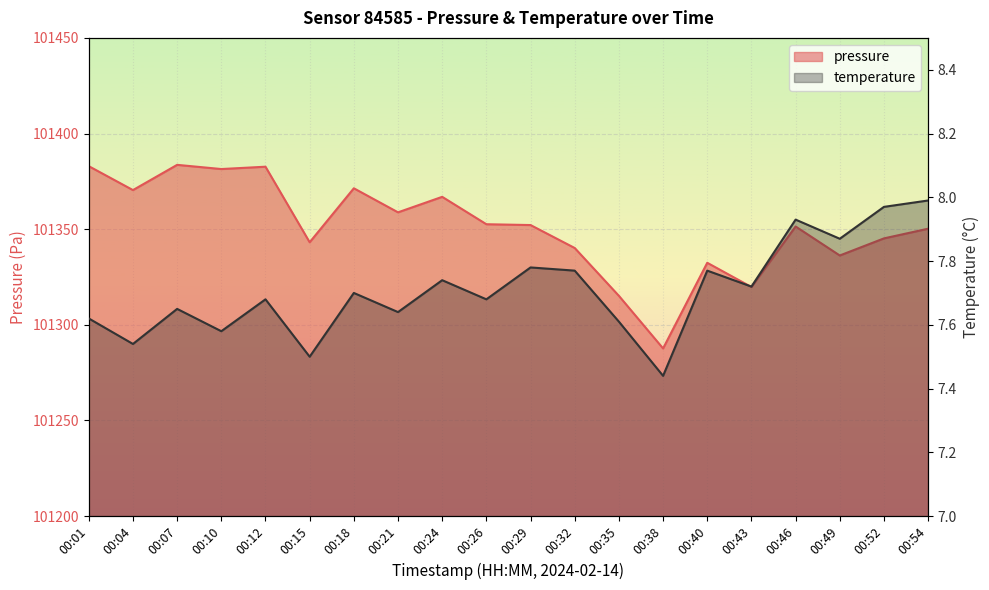

What is the sum of the pressure values at 00:40 and 00:18?

202703.8